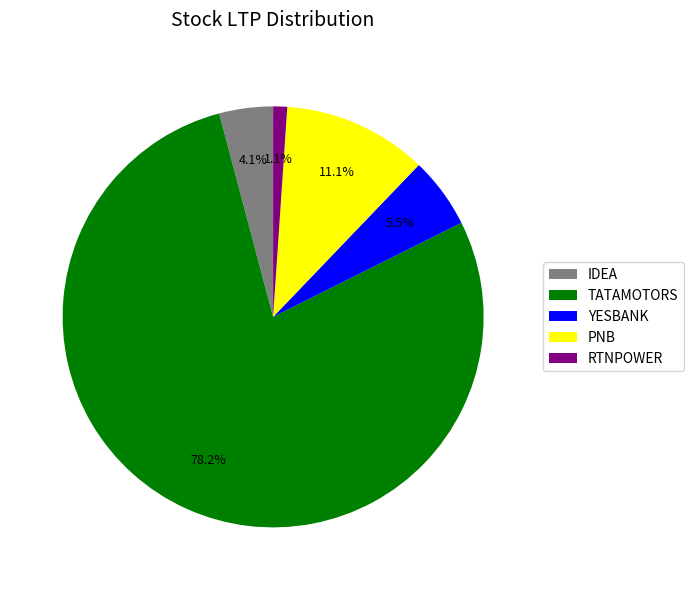

To the nearest percent, what is the difference between the PNB and YESBANK slice percentages?

6%